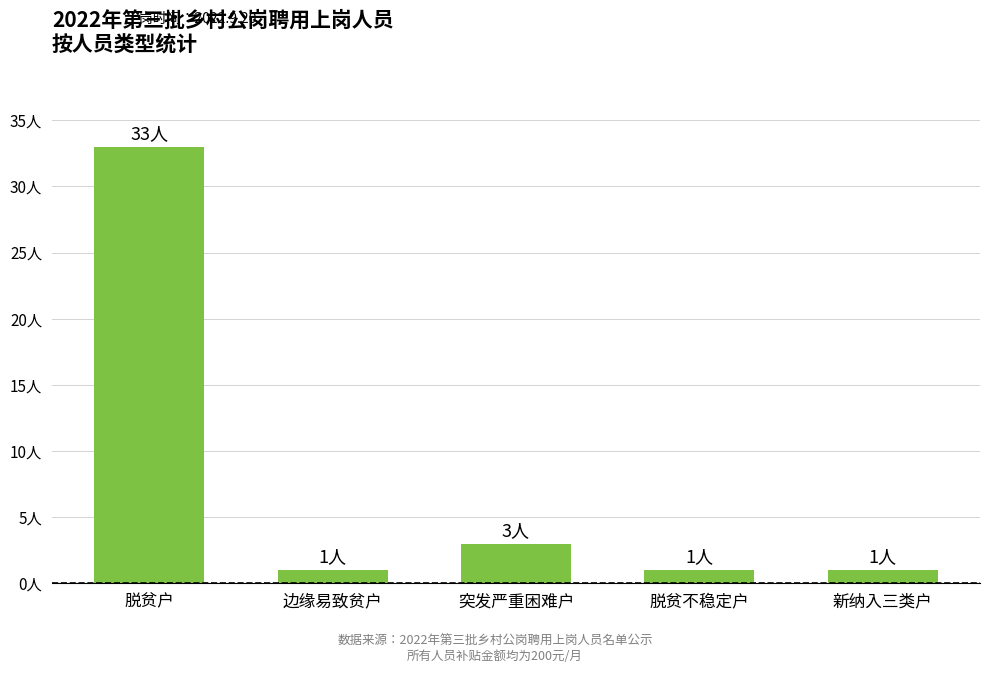

Does the chart contain any negative values?

No